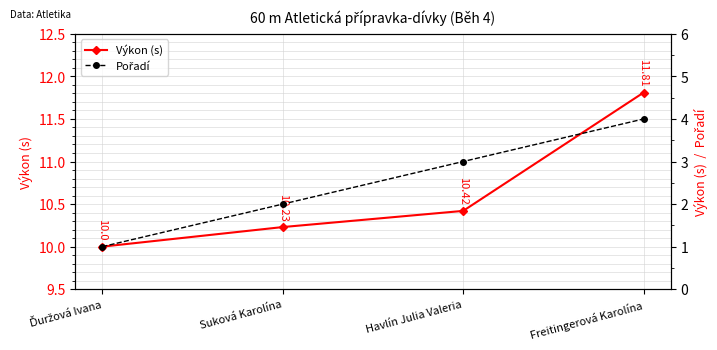

What is the average value of the Pořadí series?

2.5